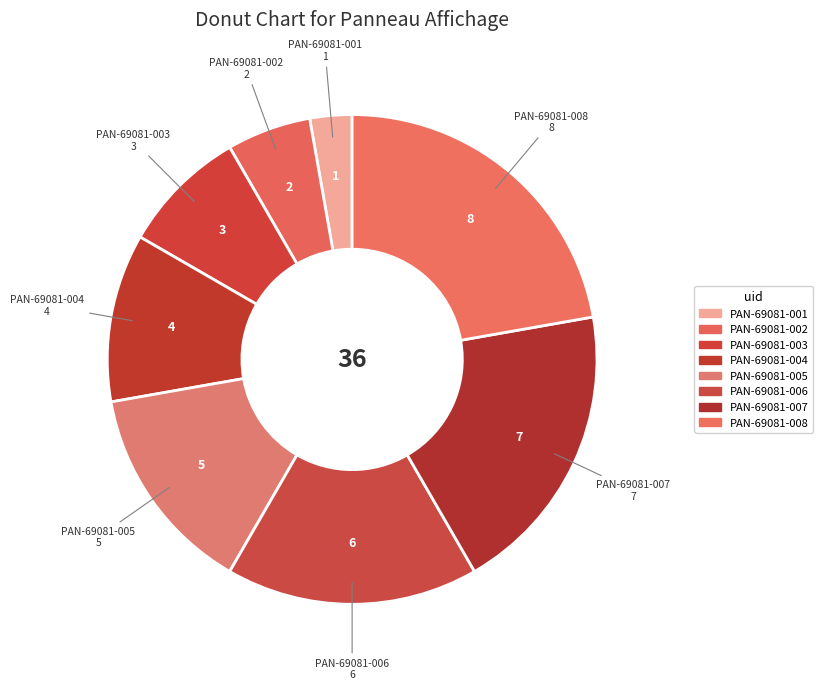

What percentage is the PAN-69081-003 slice, to the nearest percent?

8%